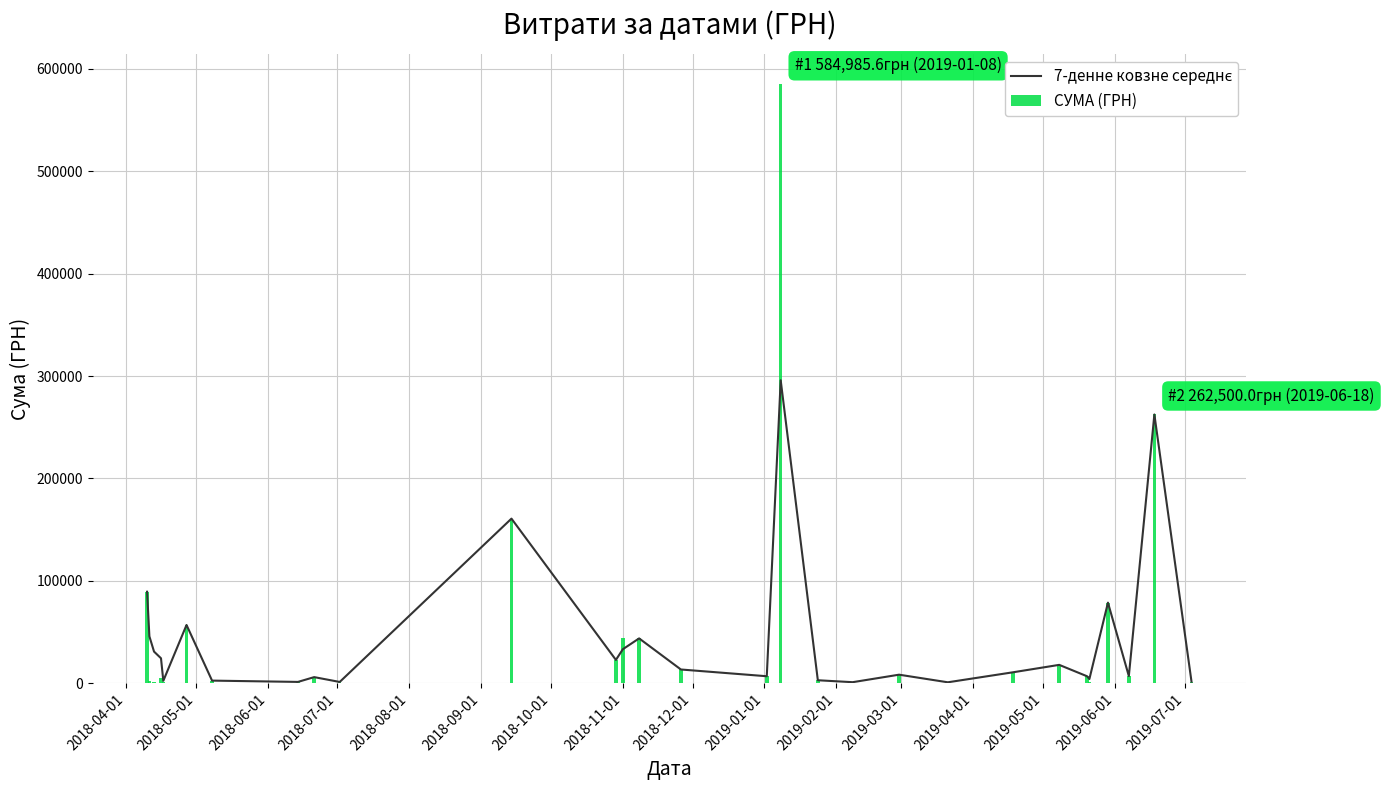

Reading left to right, list all the values displayed in this chart.

7-денне ковзне середнє: 89400.0	45811.3	30928.5	24405.7	2400.5	56923.2	2590.6	1320.0	6000.0	1280.4	160800.0	22796.0	33273.0	43824.0	13450.0	6863.2	295924.4	2939.9	1051.9	8378.6	950.0	10686.0	17970.0	6840.0	4155.0	78737.2	7000.0	262500.0	1560.0
СУМА (ГРН): 89400.0	2222.7	1162.7	4837.5	1379.0	56923.2	2590.6	1320.0	6000.0	1280.4	160800.0	22796.0	43750.0	43824.0	13450.0	6863.2	584985.6	2939.9	1051.9	8378.6	950.0	10686.0	17970.0	6840.0	1470.0	78737.2	7000.0	262500.0	1560.0